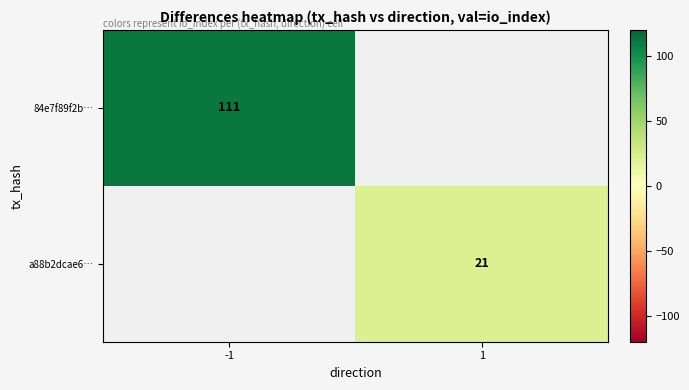

Is the value of 84e7f89f2b… at -1 greater than the value of a88b2dcae6… at 1?

Yes